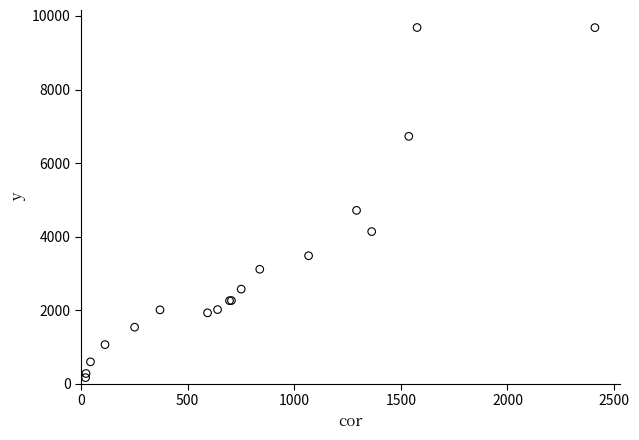

What Y value in the scatter plot is closest to 4925?

4713